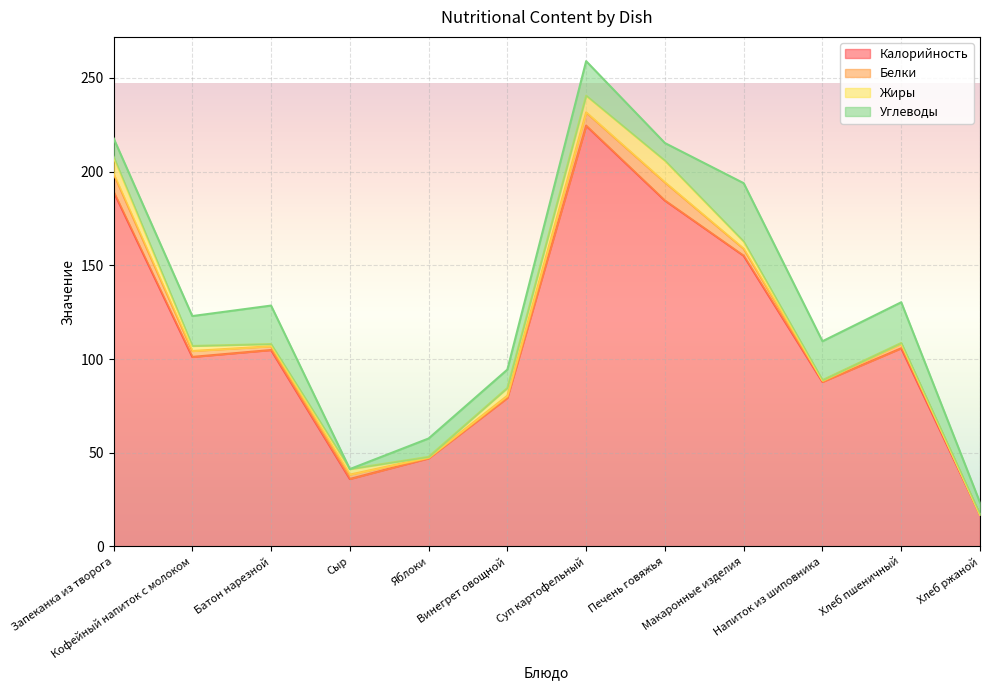

Does the chart display data point markers on the line(s)?

No